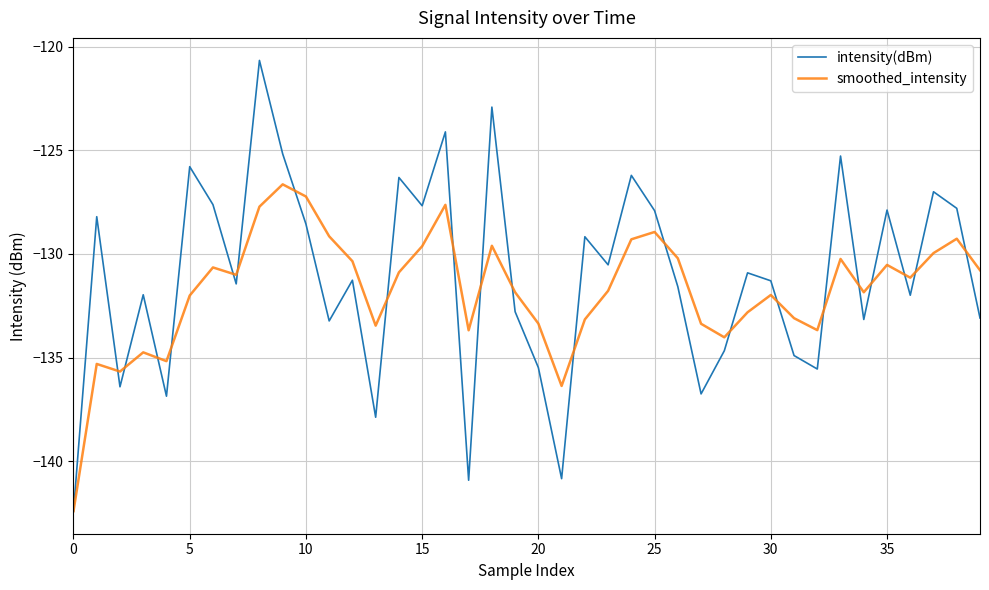

Count the number of data series in this chart.

2